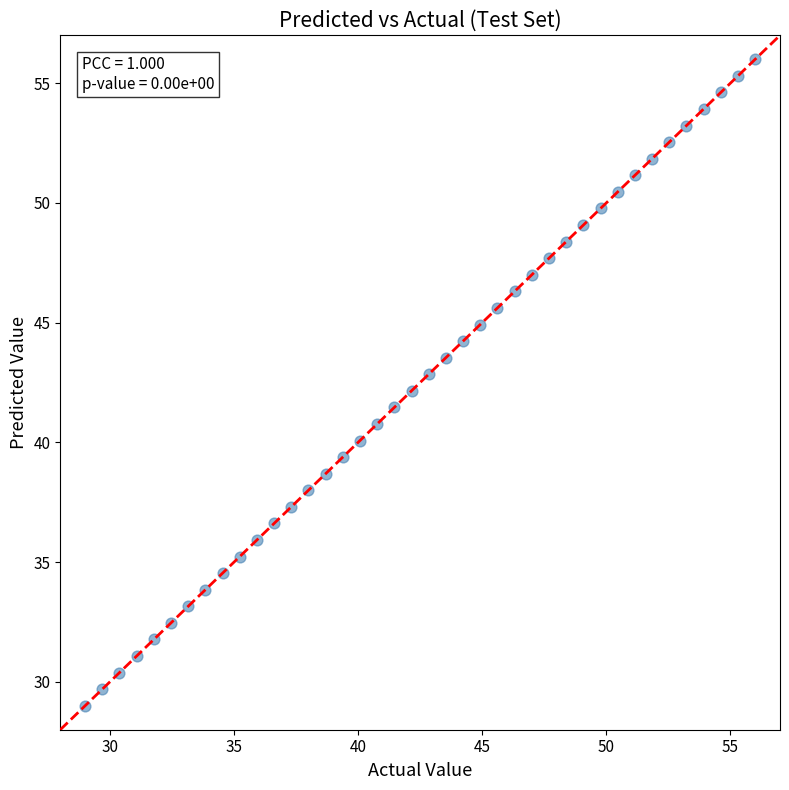

What is the range of Y values (max minus min)?

27.0